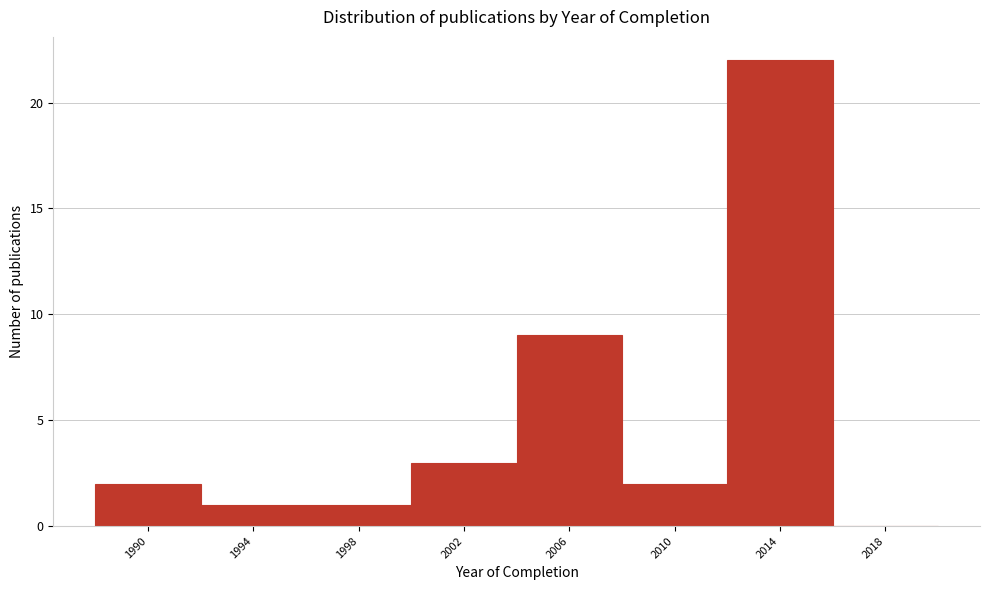

How tall is the bar that spans 2008 to 2012 on the x-axis? The values are not printed on the chart, so give them approximately, as read against the axis.

2